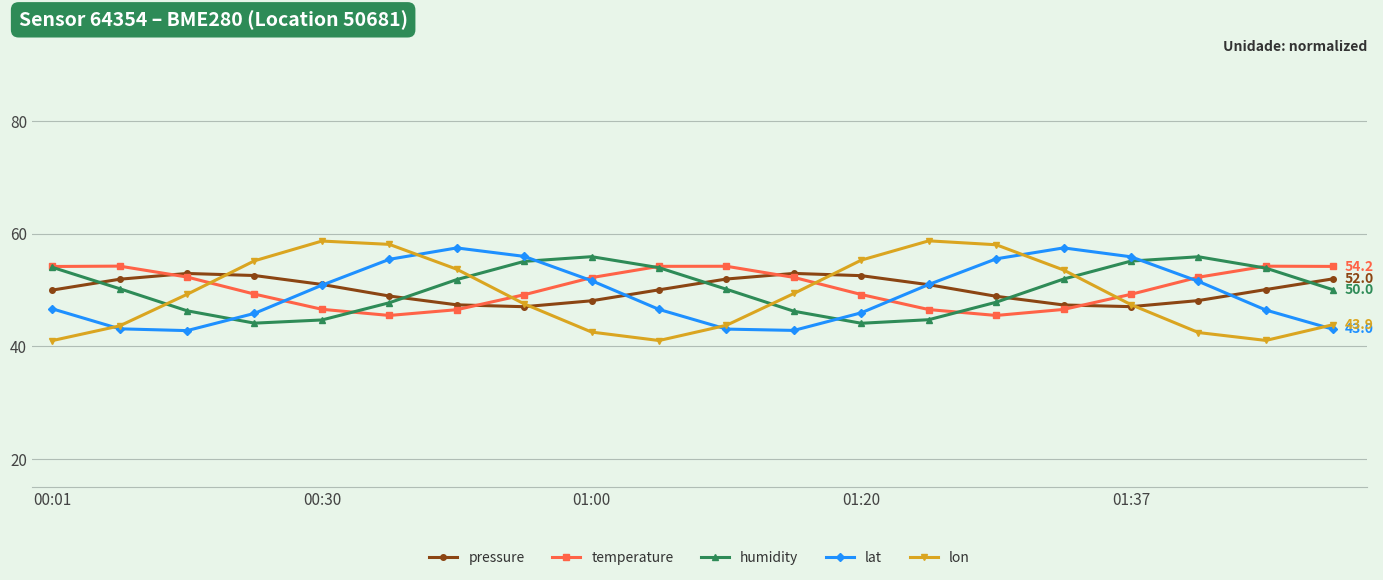

What is the value of the lon point at the 6th from the left?

58.1